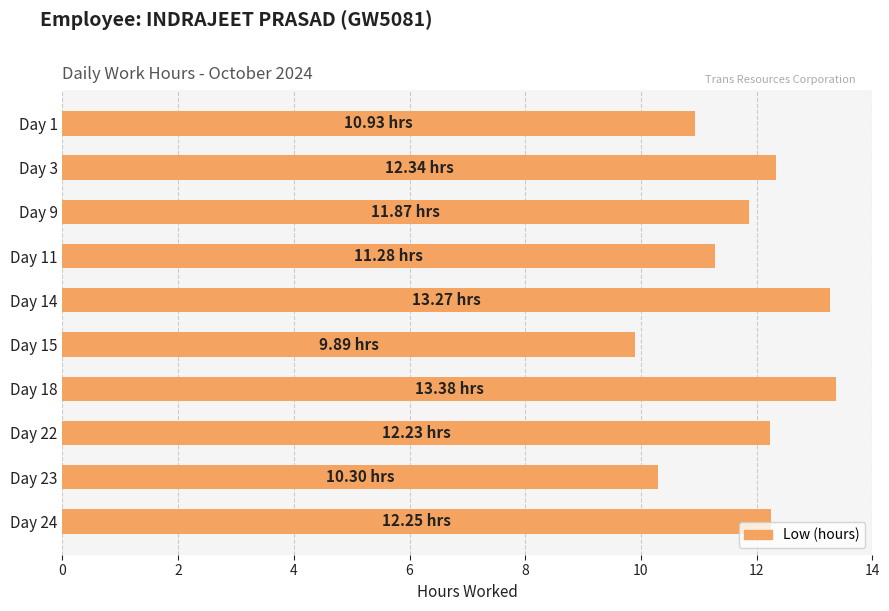

Does the chart contain stacked bars?

No